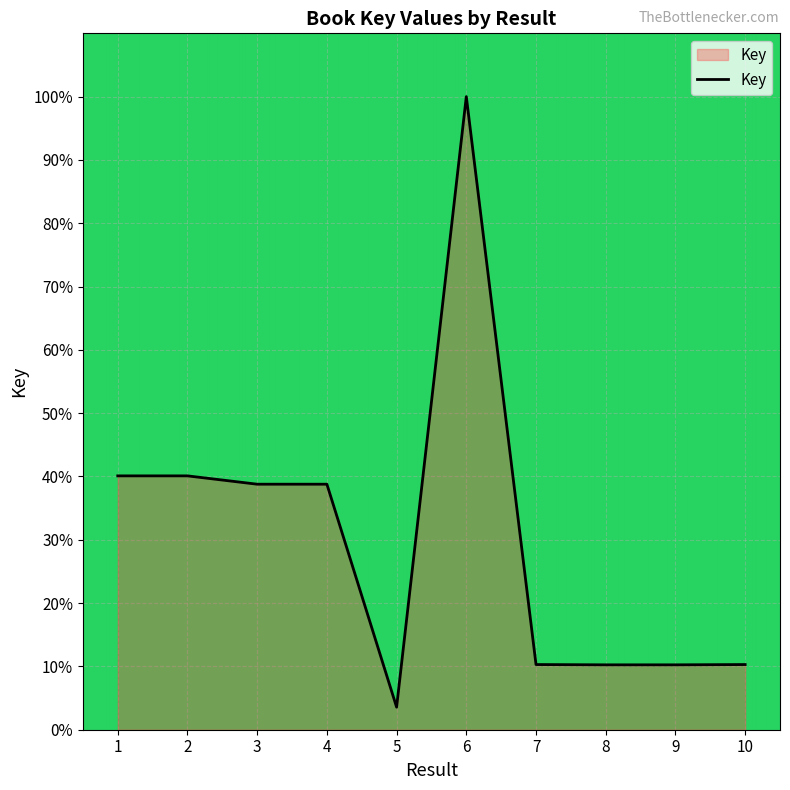

The value at 7 is 2.3. True or false?

False